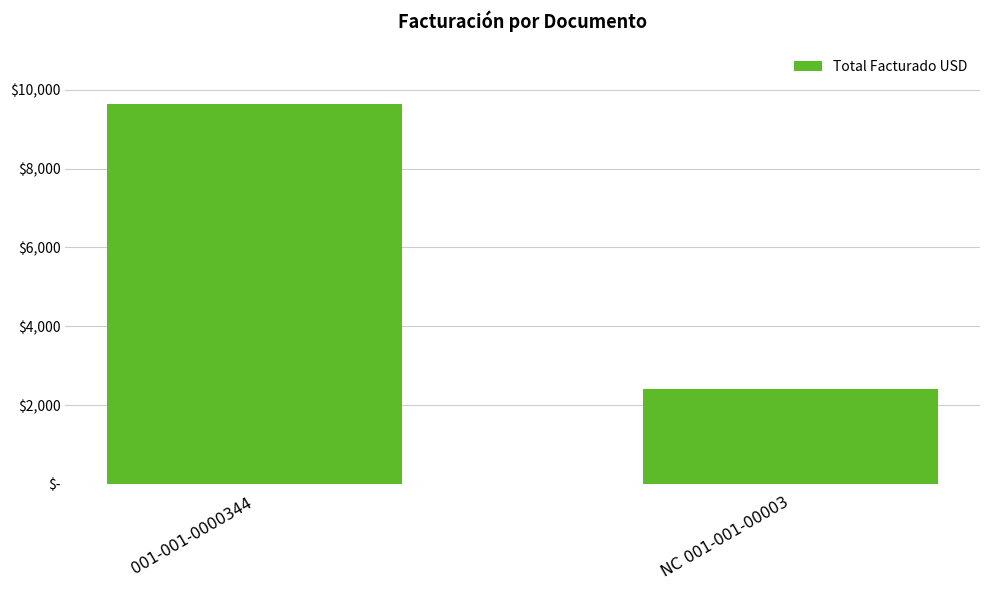

Are the bars horizontal?

No